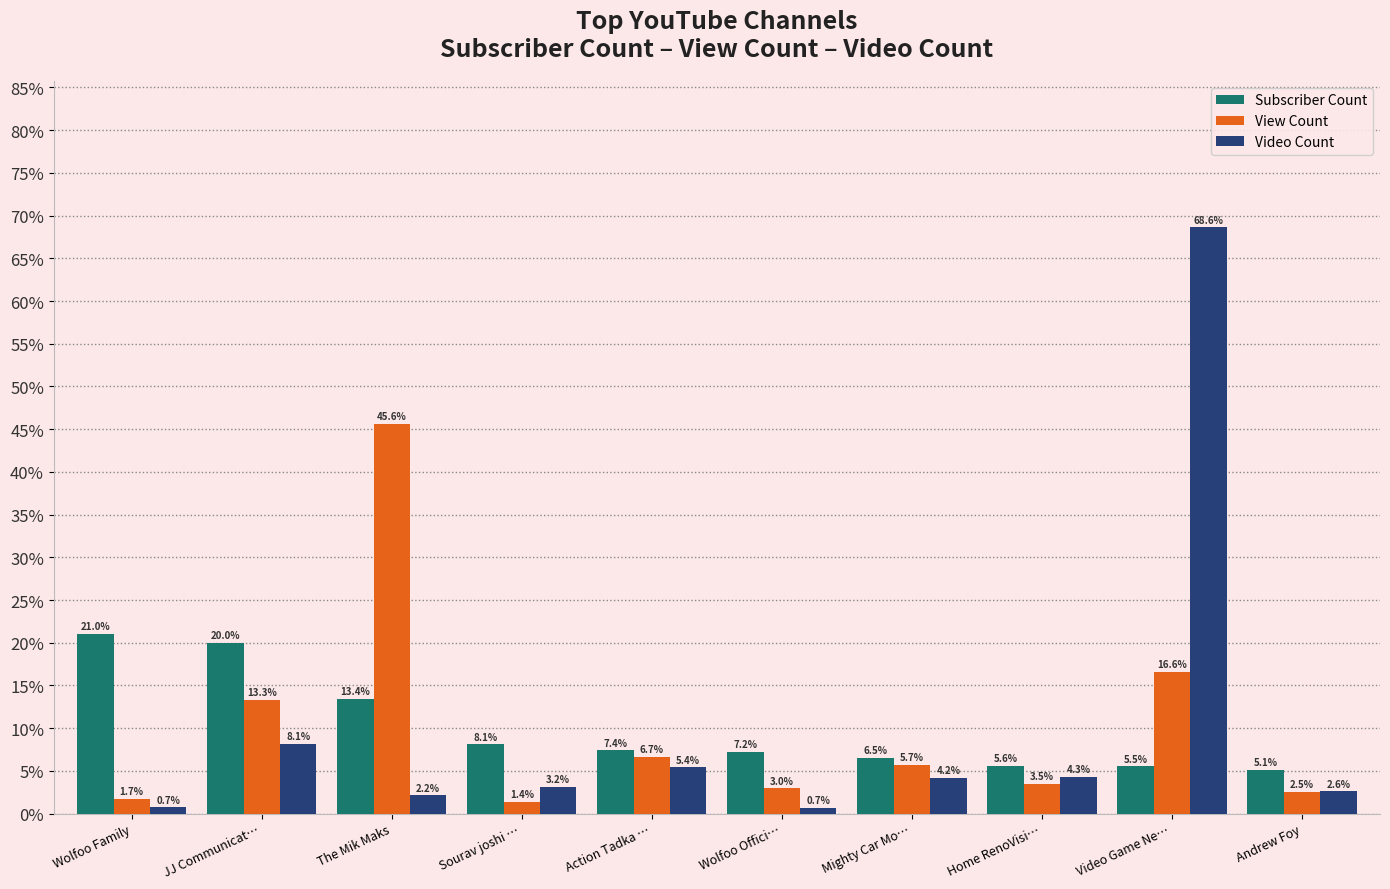

Read the Video Count value at Wolfoo Family.

0.7